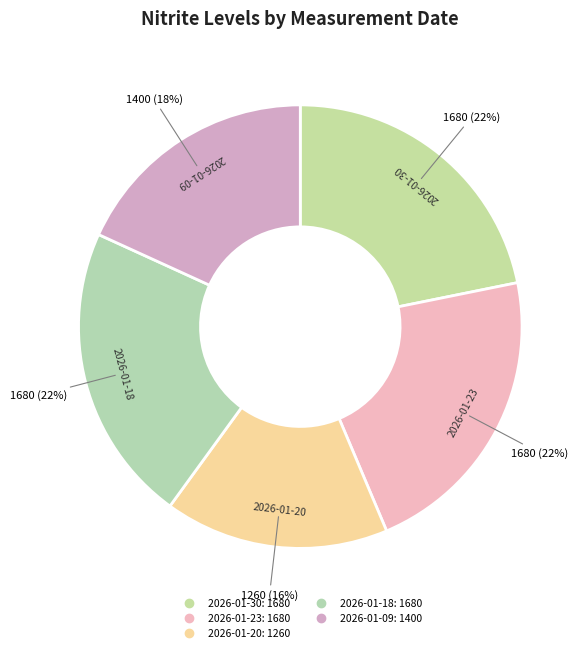

Which has a higher value, 2026-01-23 or 2026-01-20?

2026-01-23